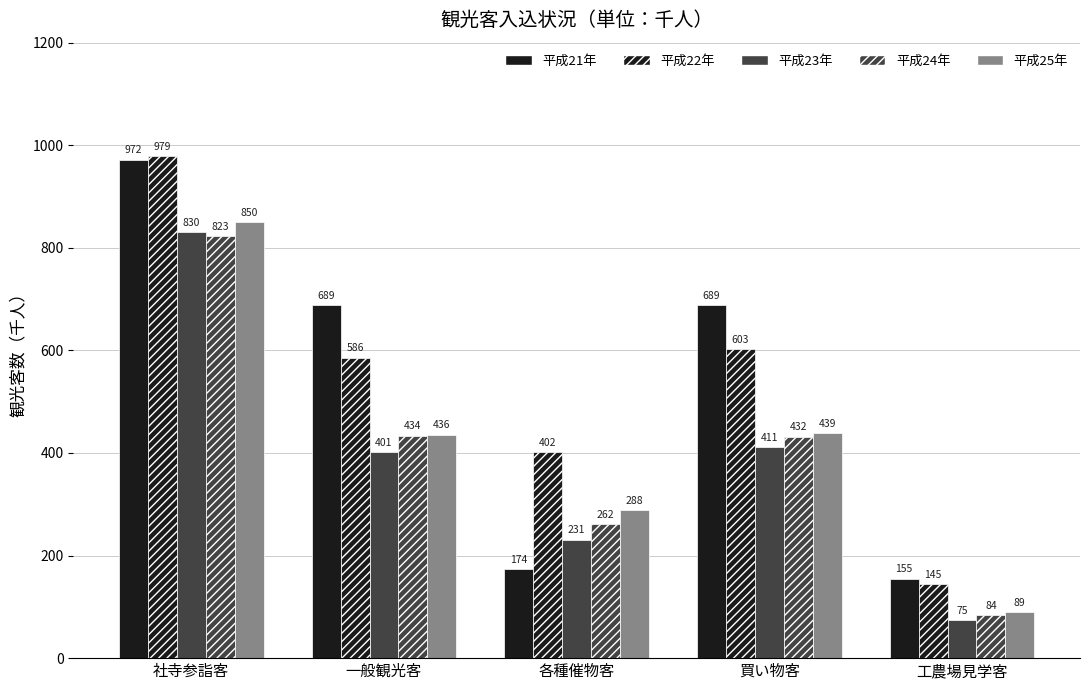

How many bars are there in total?

25